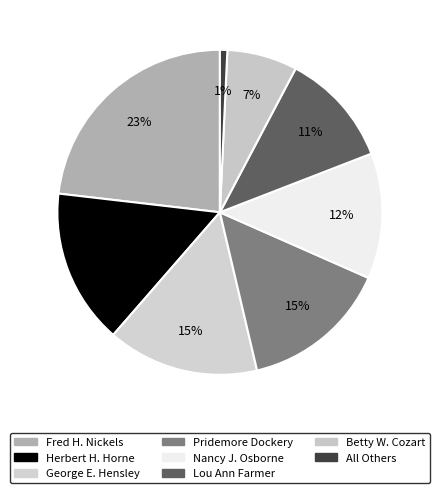

To the nearest percent, what is the combined percentage of Nancy J. Osborne and Pridemore Dockery?

27%